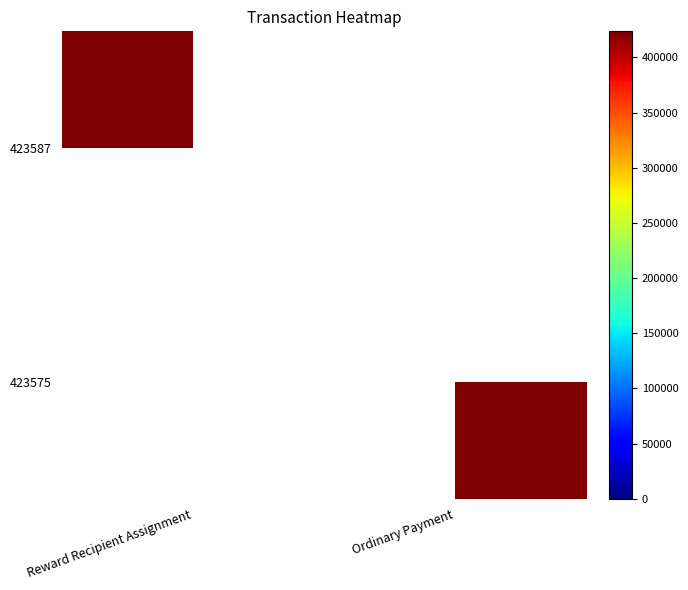

At which label does 423587 reach its minimum?

Reward Recipient Assignment